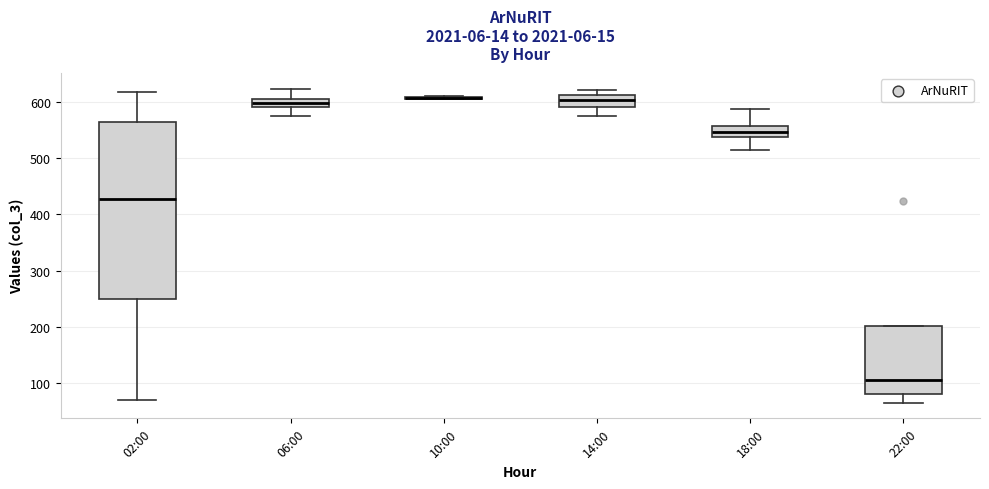

Where is the upper edge of the box for 14:00 on the y-axis? The values are not printed on the chart, so give them approximately, as read against the axis.

610